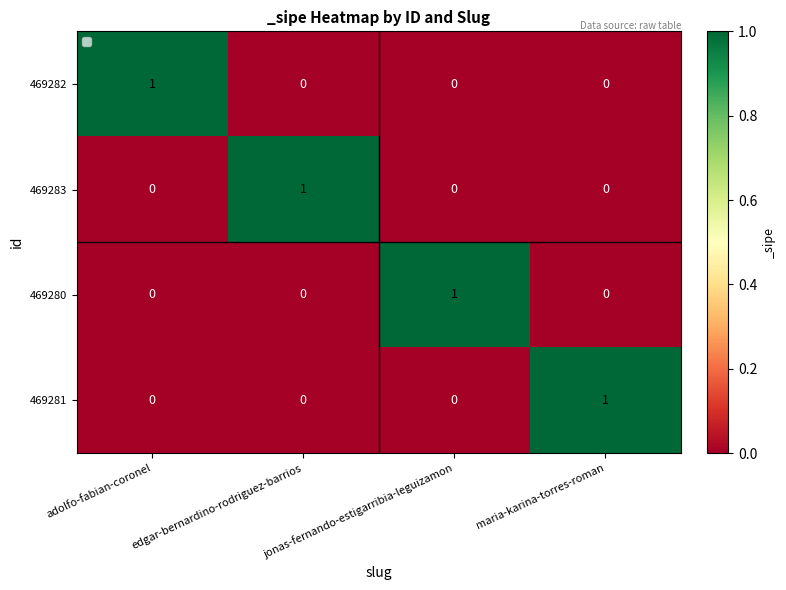

At how many categories does at least one series exceed 0?

4